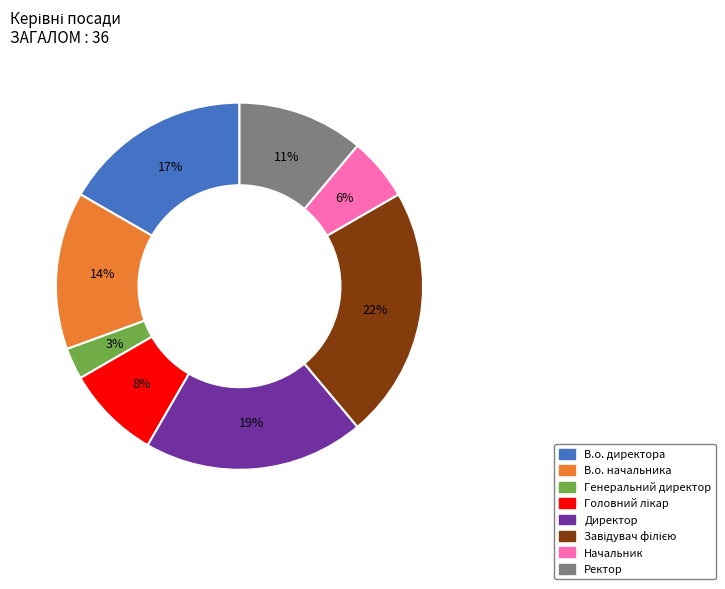

True or false: Ректор accounts for 11% of the total.

True